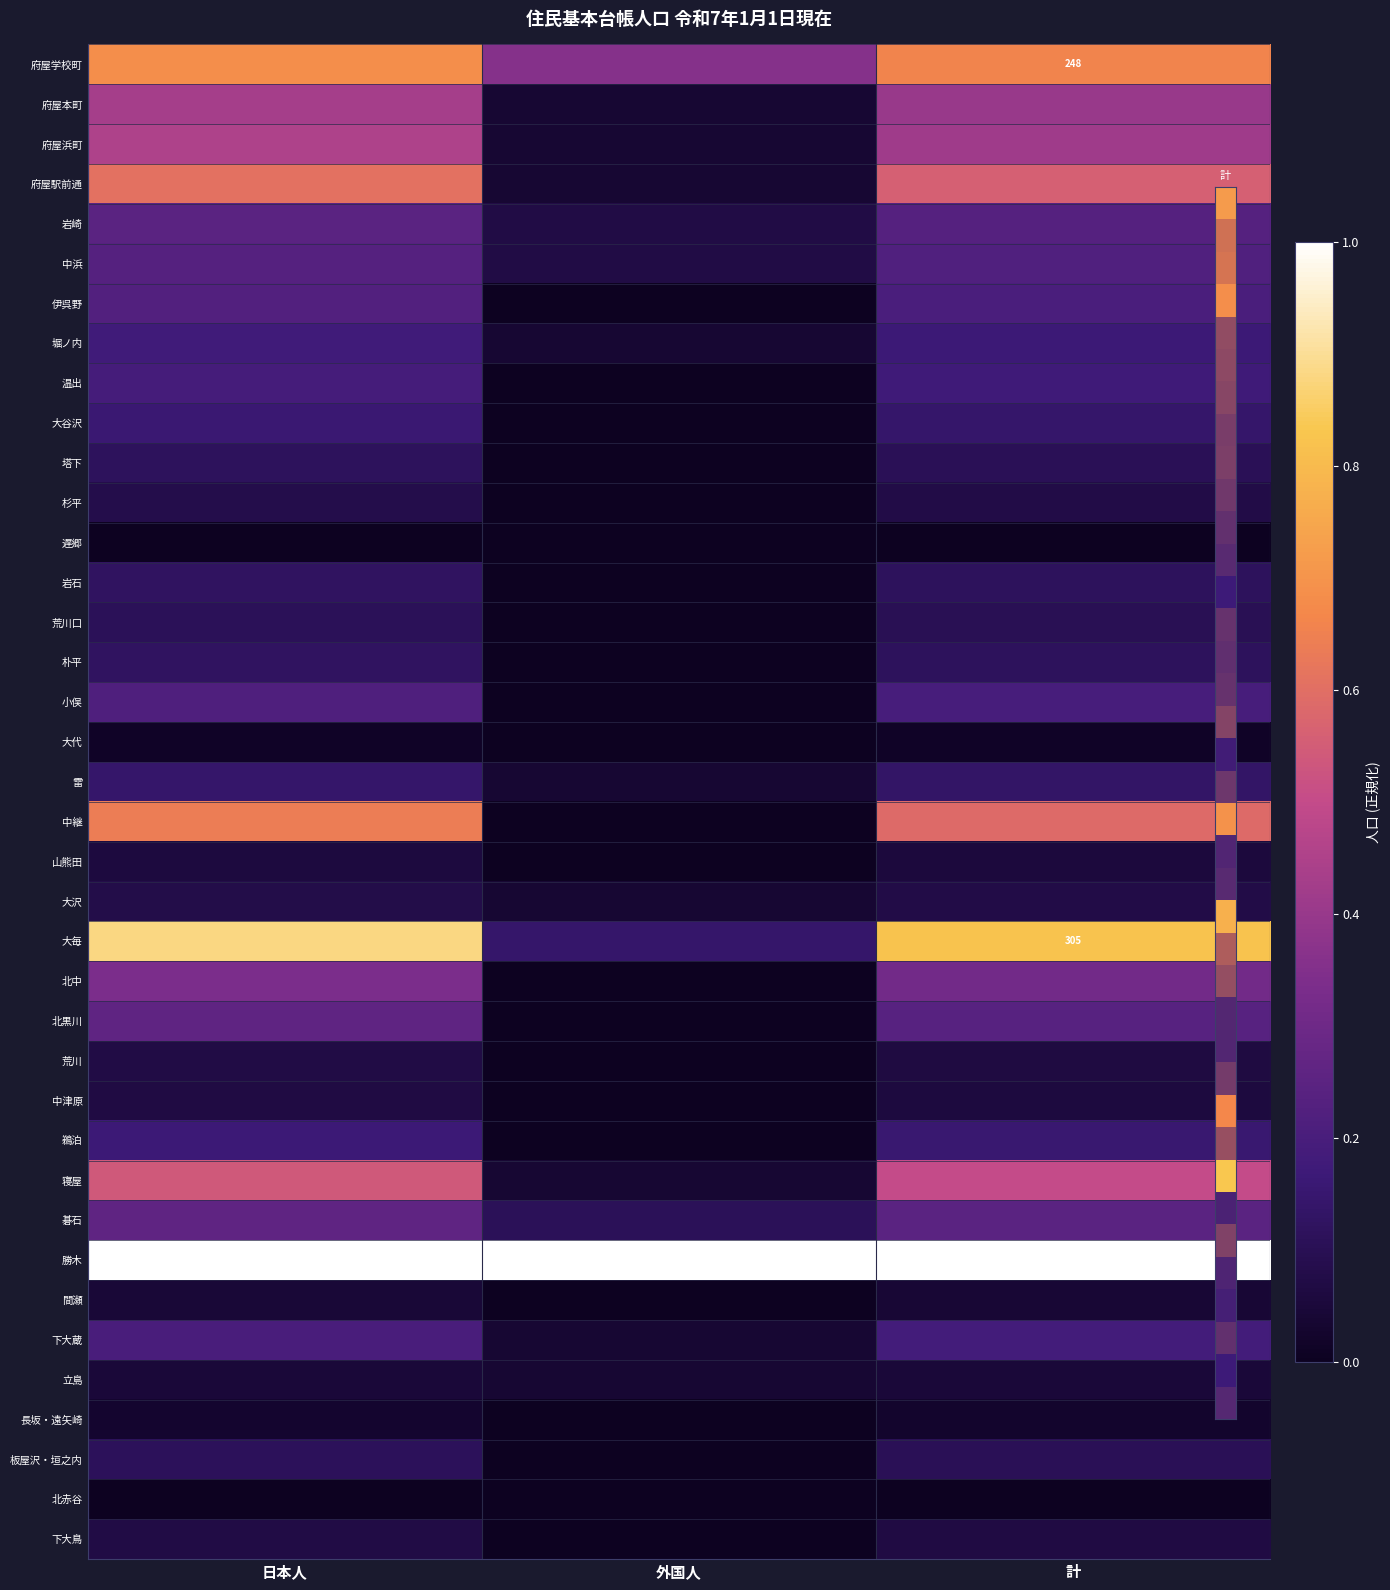

How many distinct data groups are displayed?

38